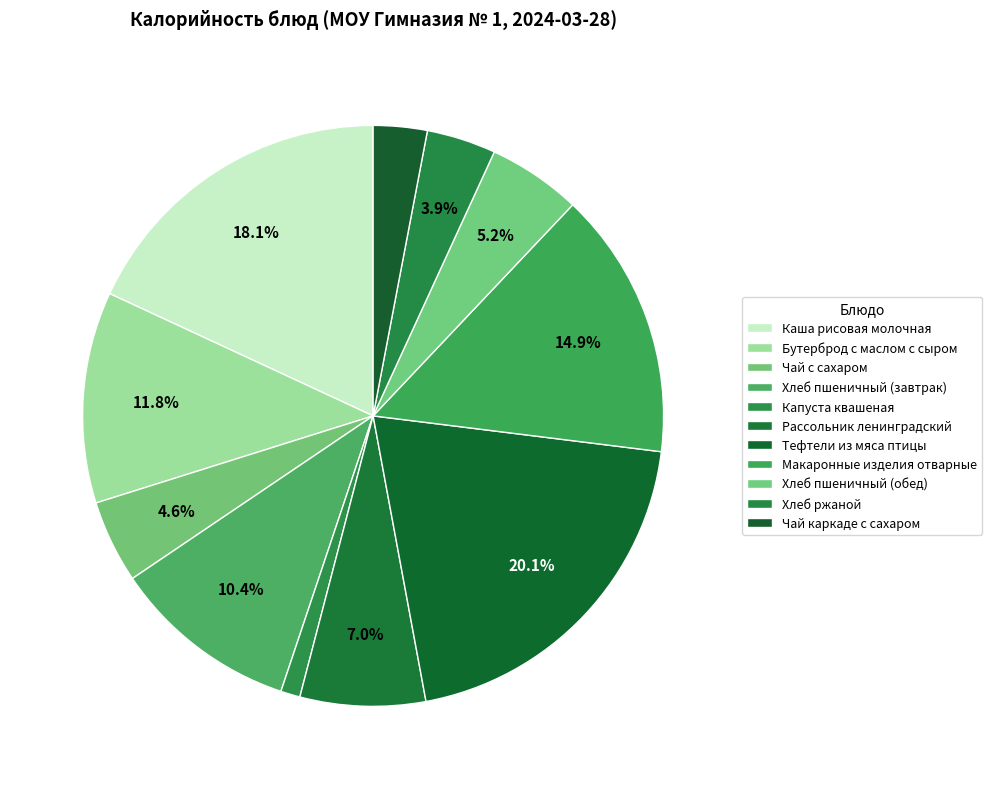

Approximately how many times larger is the value at Хлеб пшеничный (завтрак) compared to Рассольник ленинградский?

1.5